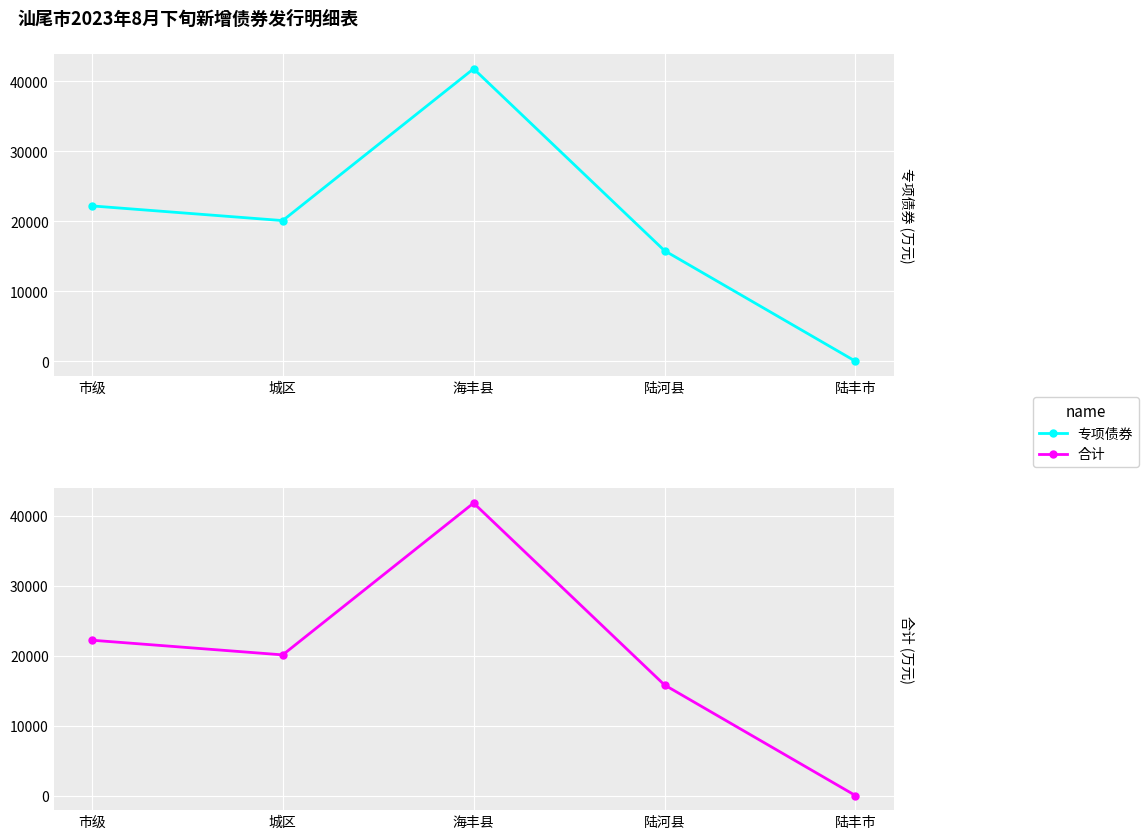

Where is the first local maximum for 合计?

海丰县